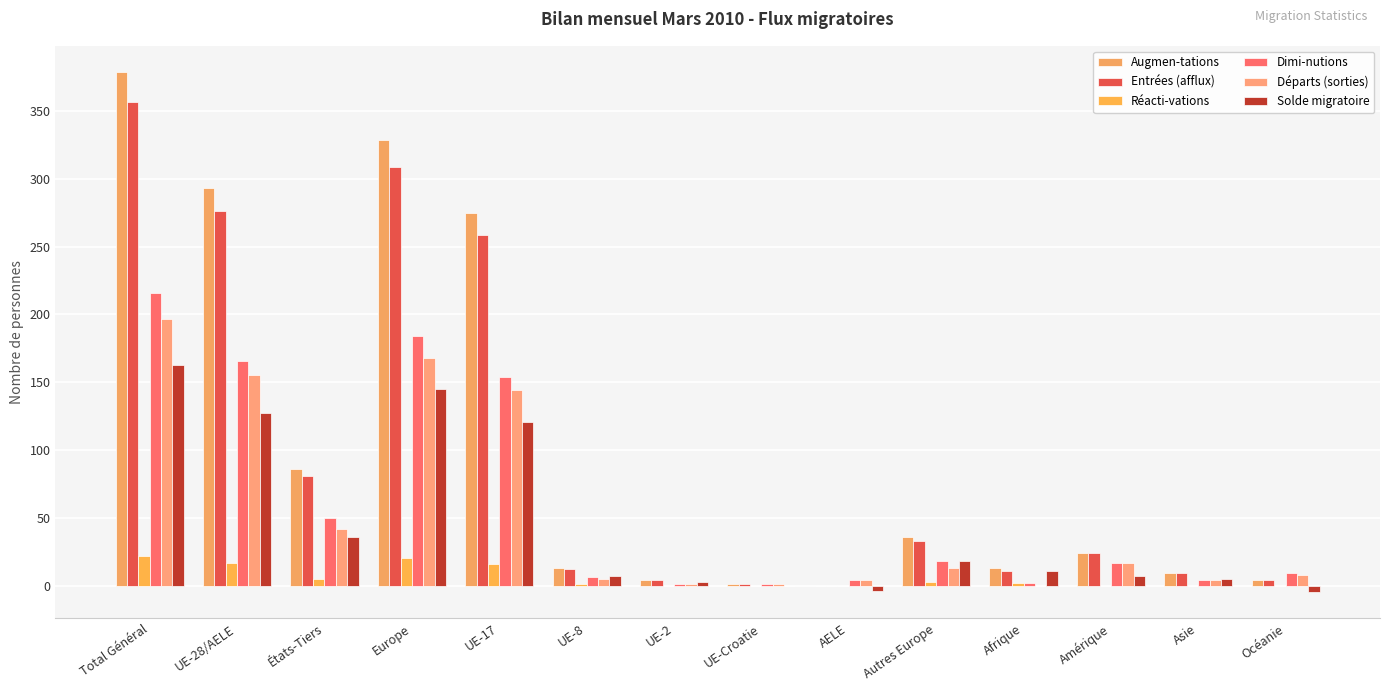

Are the bars horizontal?

No